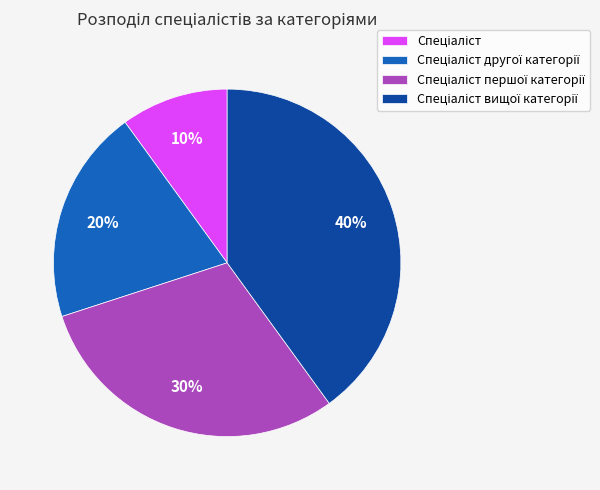

To the nearest percent, what is the average slice percentage?

25%